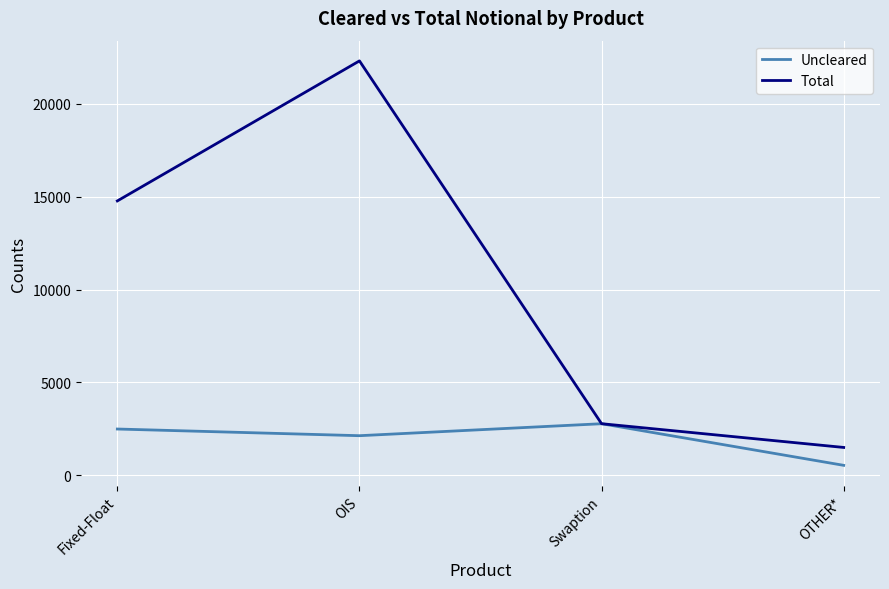

Is this an area chart (filled region under the line)?

No